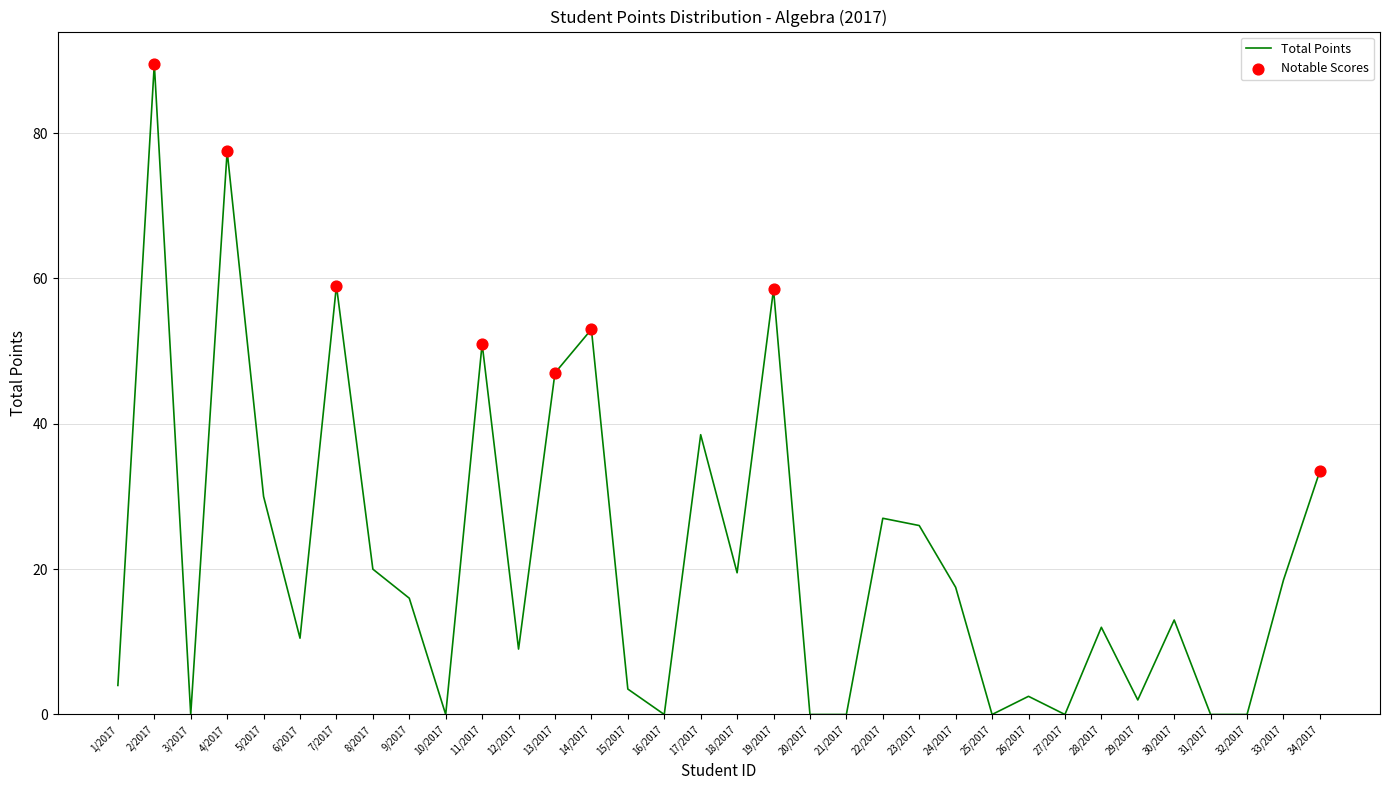

Between 12/2017 and 20/2017, which is larger?

12/2017